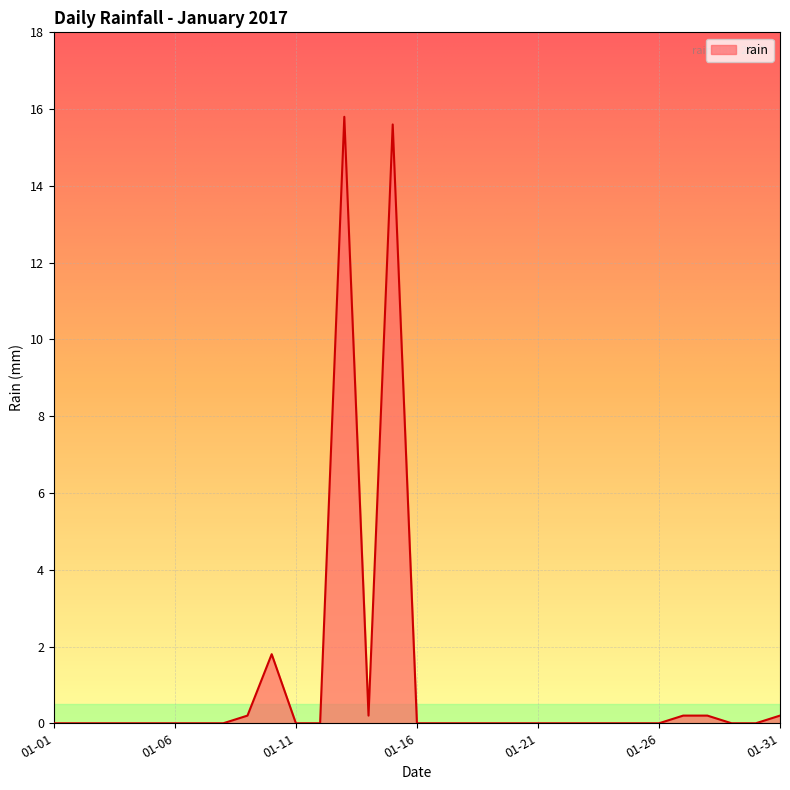

What is the difference between the maximum and minimum values?

15.8